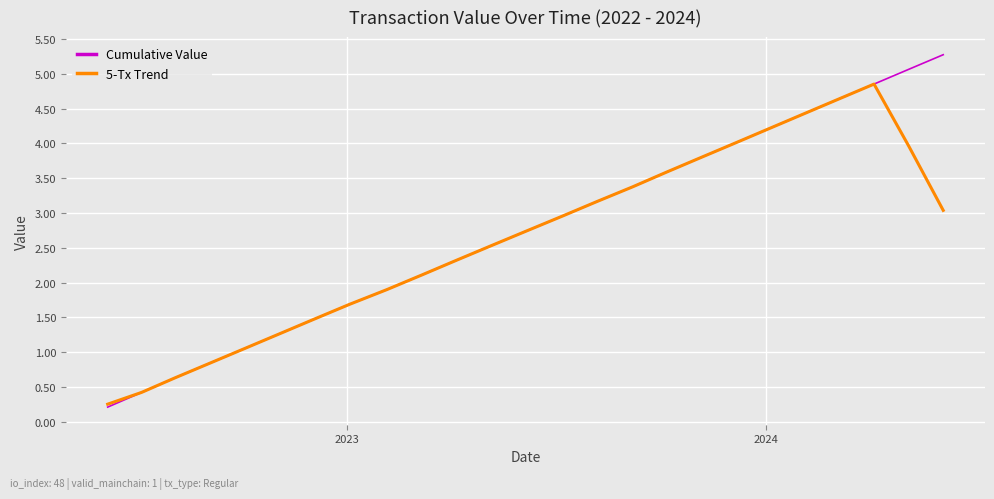

How many times do Cumulative Value and 5-Tx Trend cross each other?

1